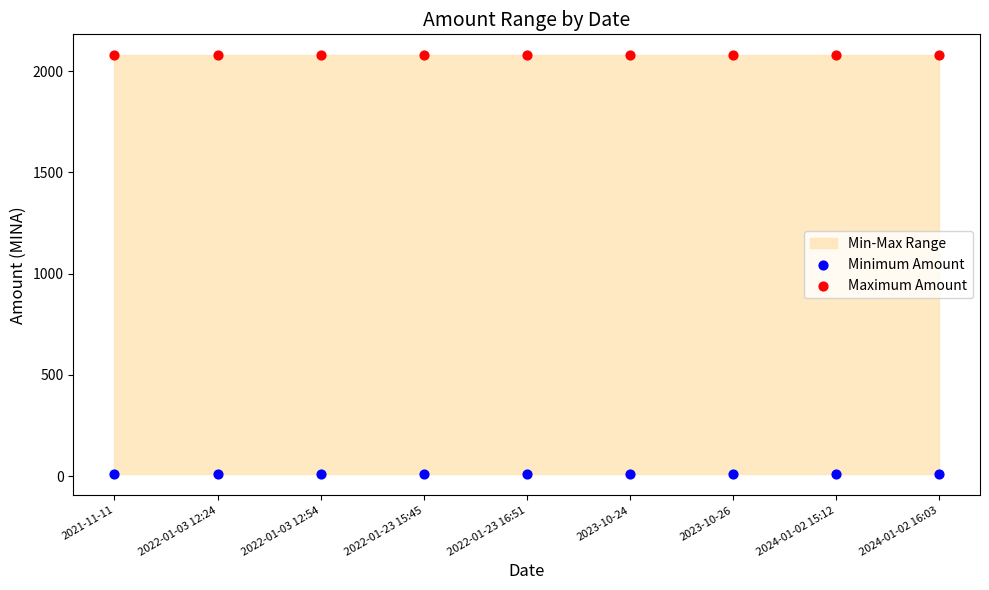

Which series contains the lowest Y value?

Minimum Amount